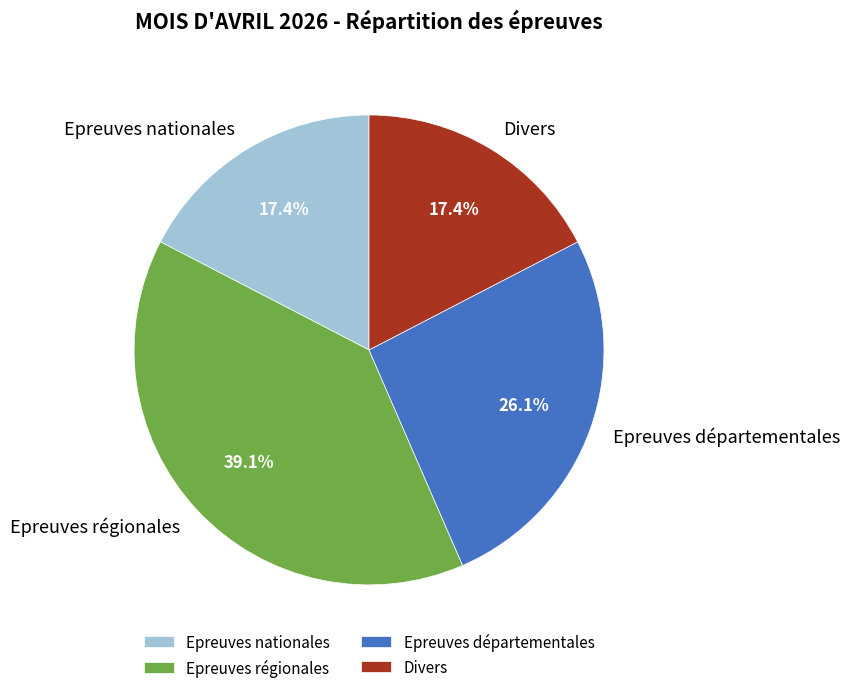

Is it true that Epreuves nationales is 17% of the pie?

True